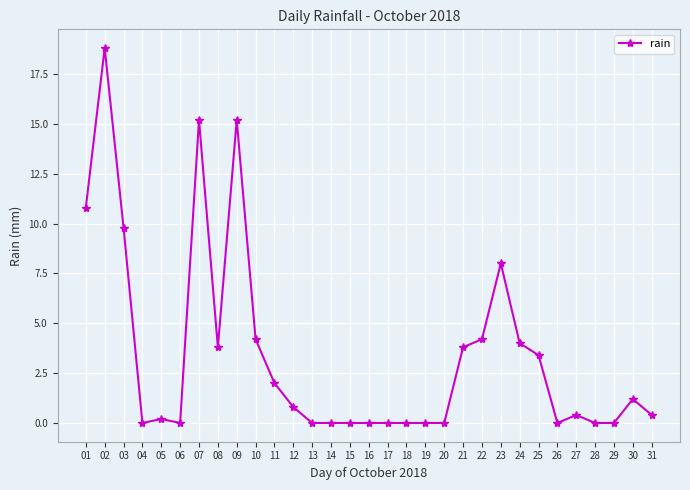

What is the difference between the second highest and second lowest values?

15.2